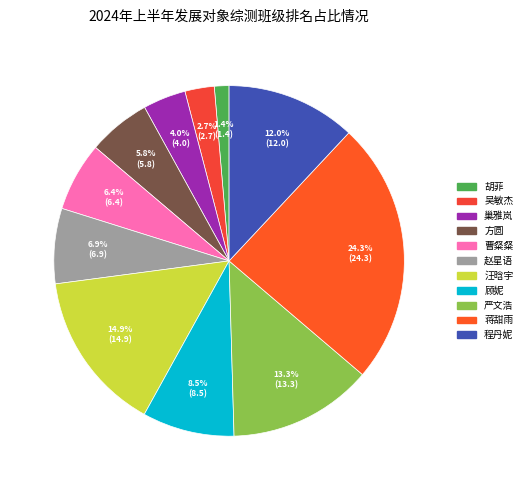

The 巢雅岚 slice represents 12% of the pie. True or false?

False